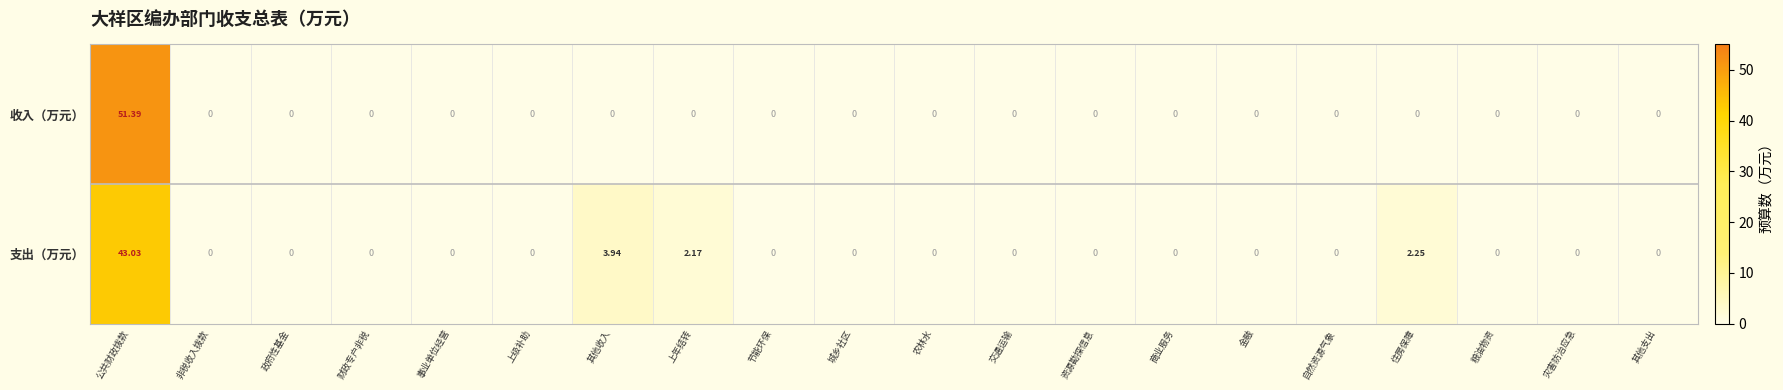

At which label does 支出（万元） reach its peak?

公共财政拨款